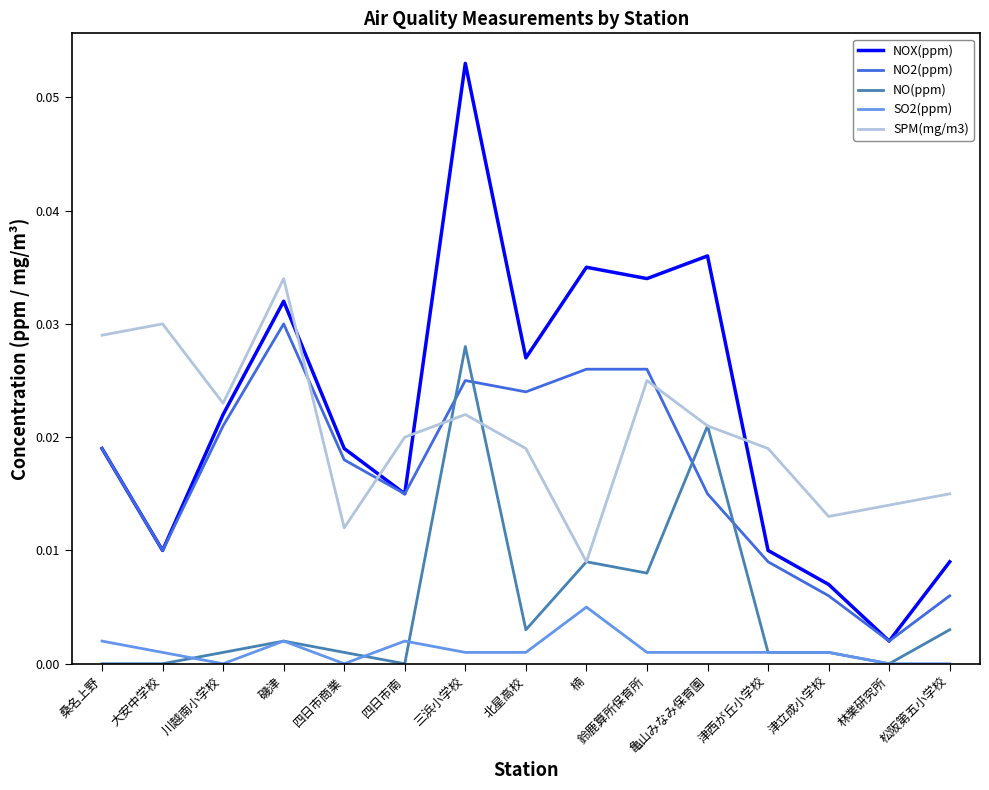

How many SO2(ppm) values are between 0 and 1?

15